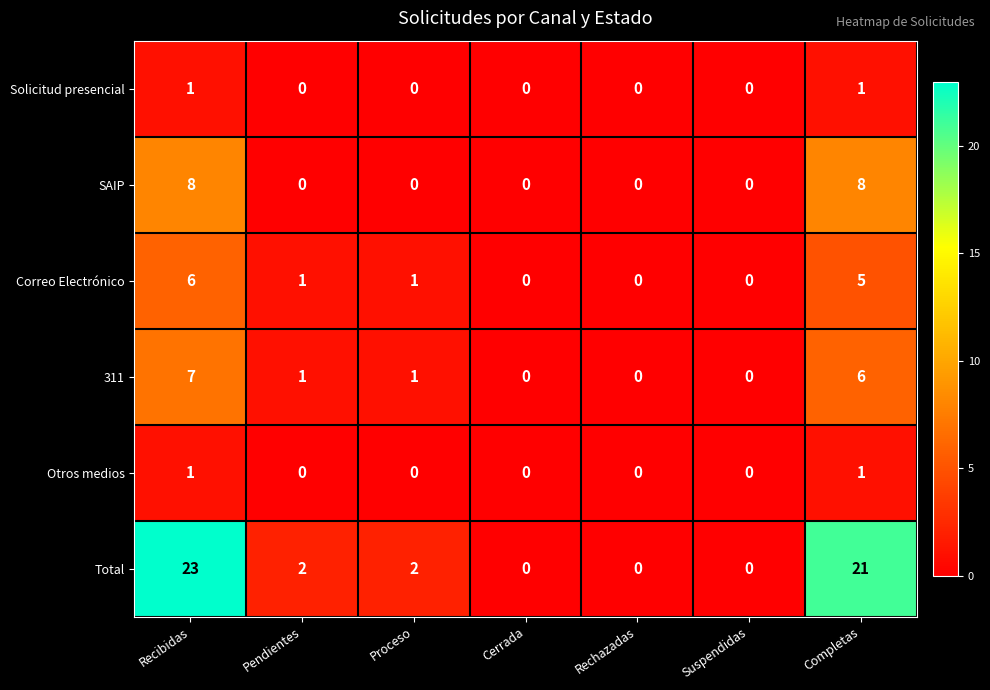

Which series has the widest spread of values?

Total